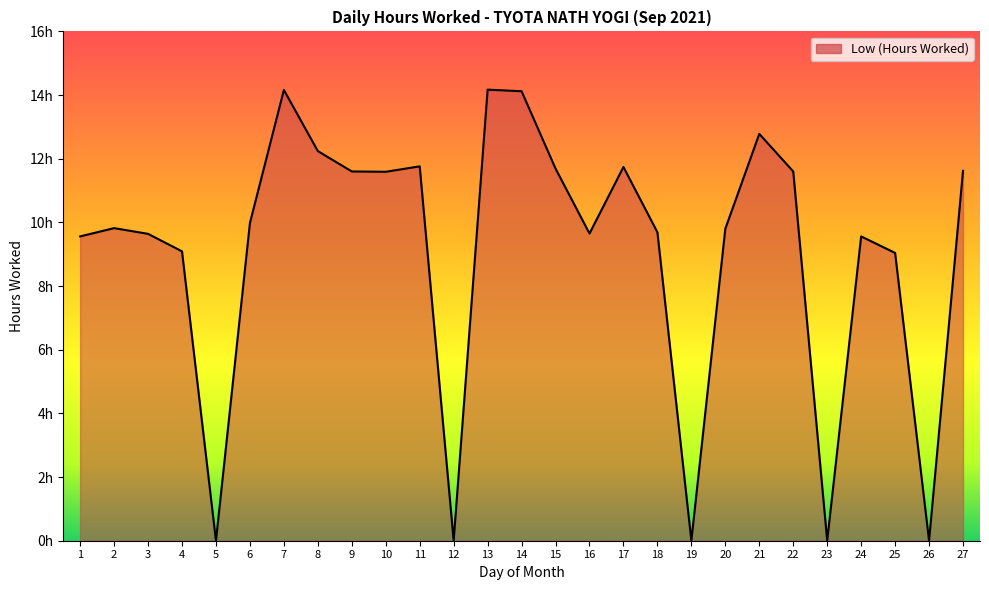

Is this an area chart (filled region under the line)?

Yes